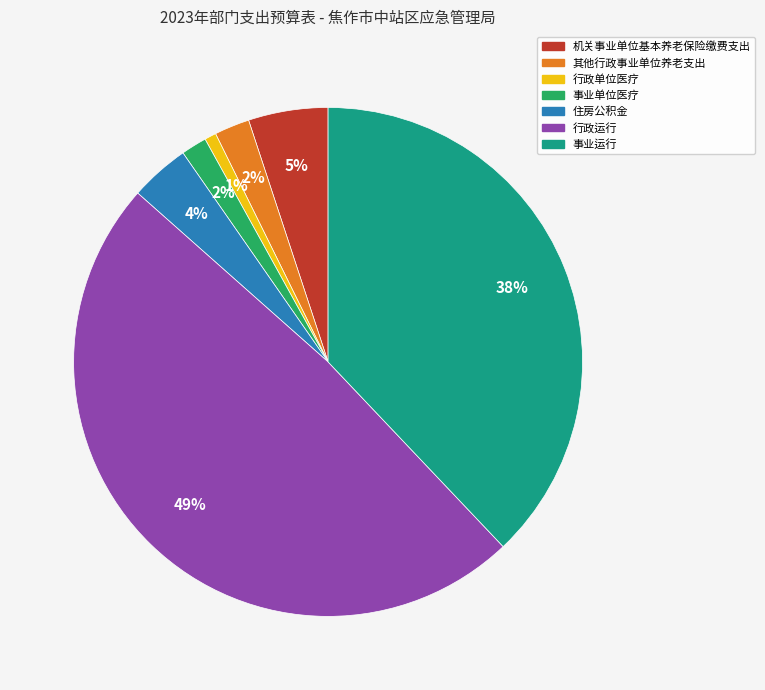

To the nearest percent, what percentage of the pie is 机关事业单位基本养老保险缴费支出?

5%